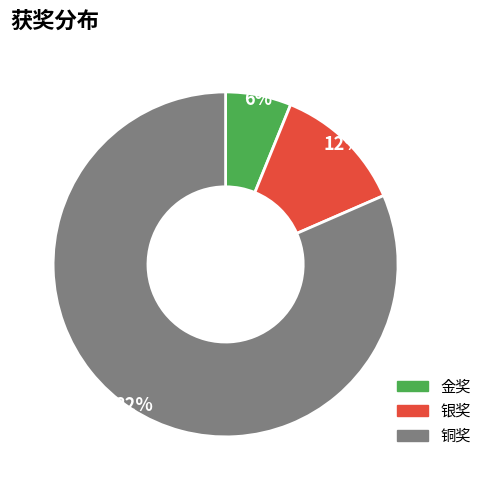

Is it true that 铜奖 is 82% of the pie?

True